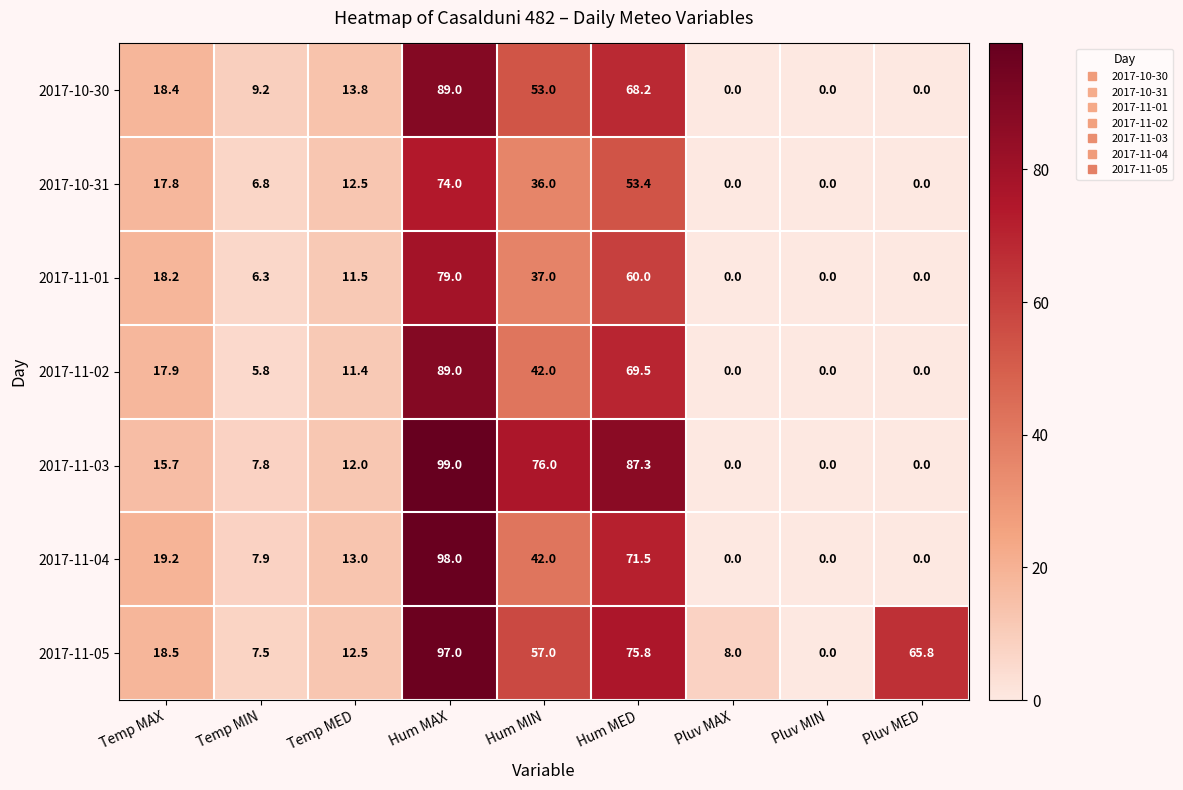

At which category is the sum across all series the highest?

Hum MAX